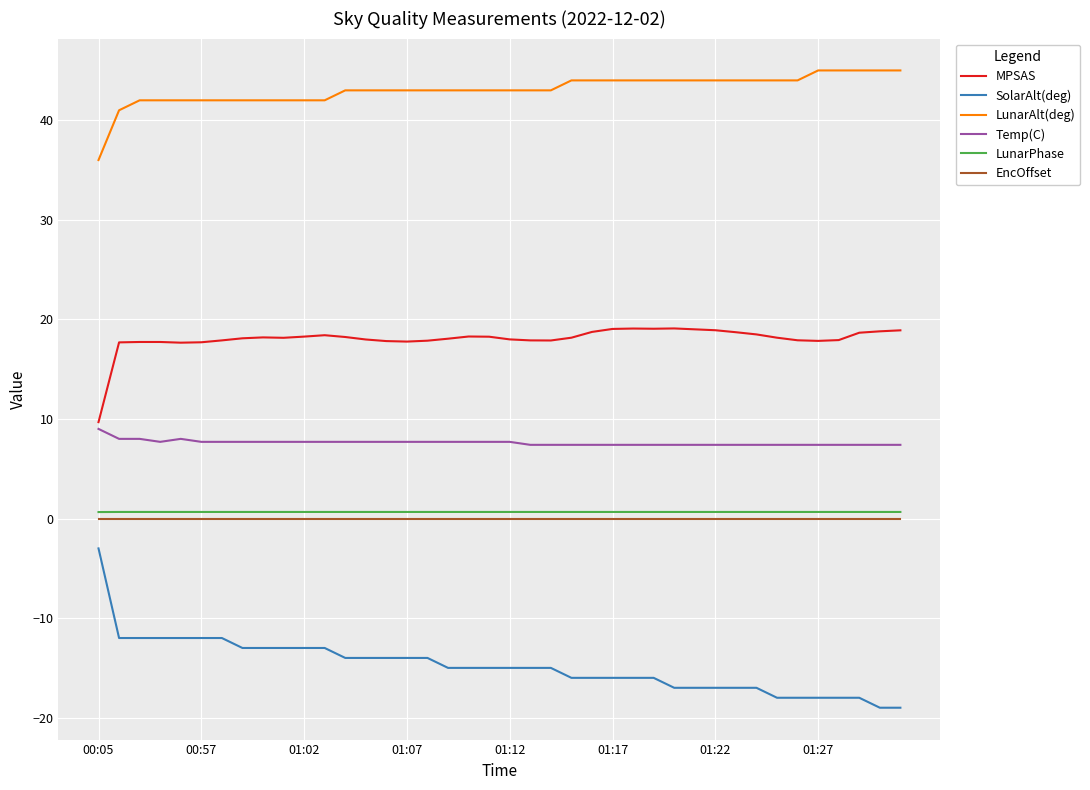

What is the greatest value displayed?

45.0